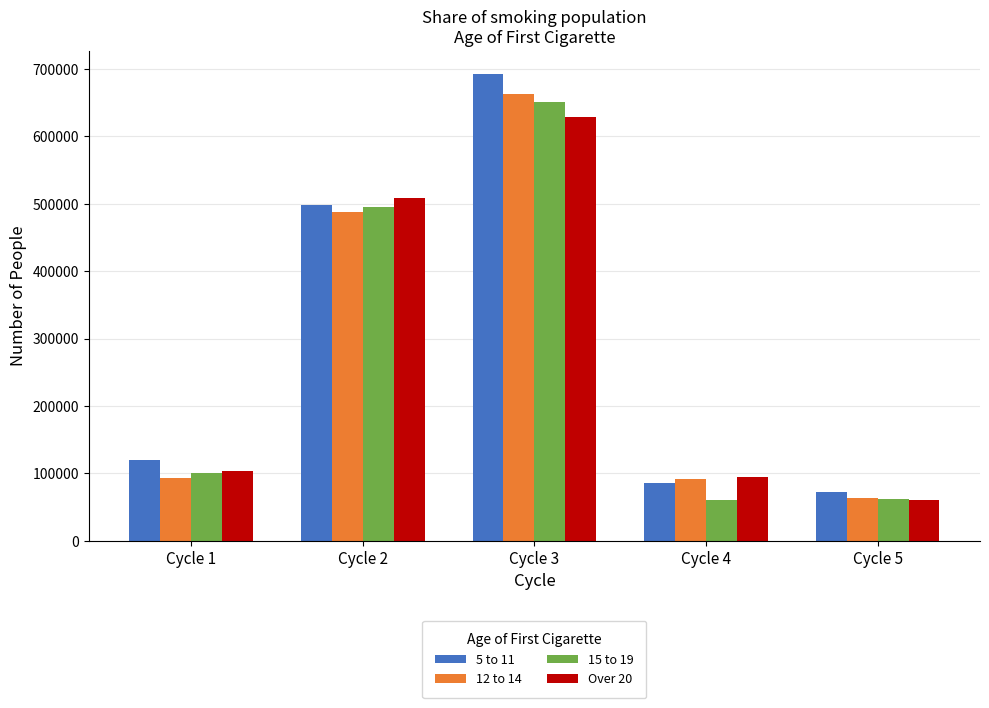

What is the value of the Over 20 bar at the 5th from the left?

59937